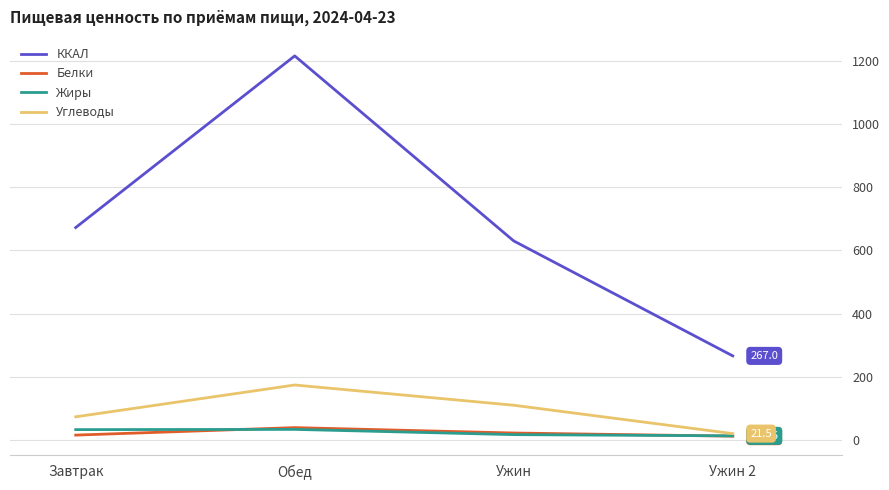

Which category has the highest value in the ККАЛ series?

Обед